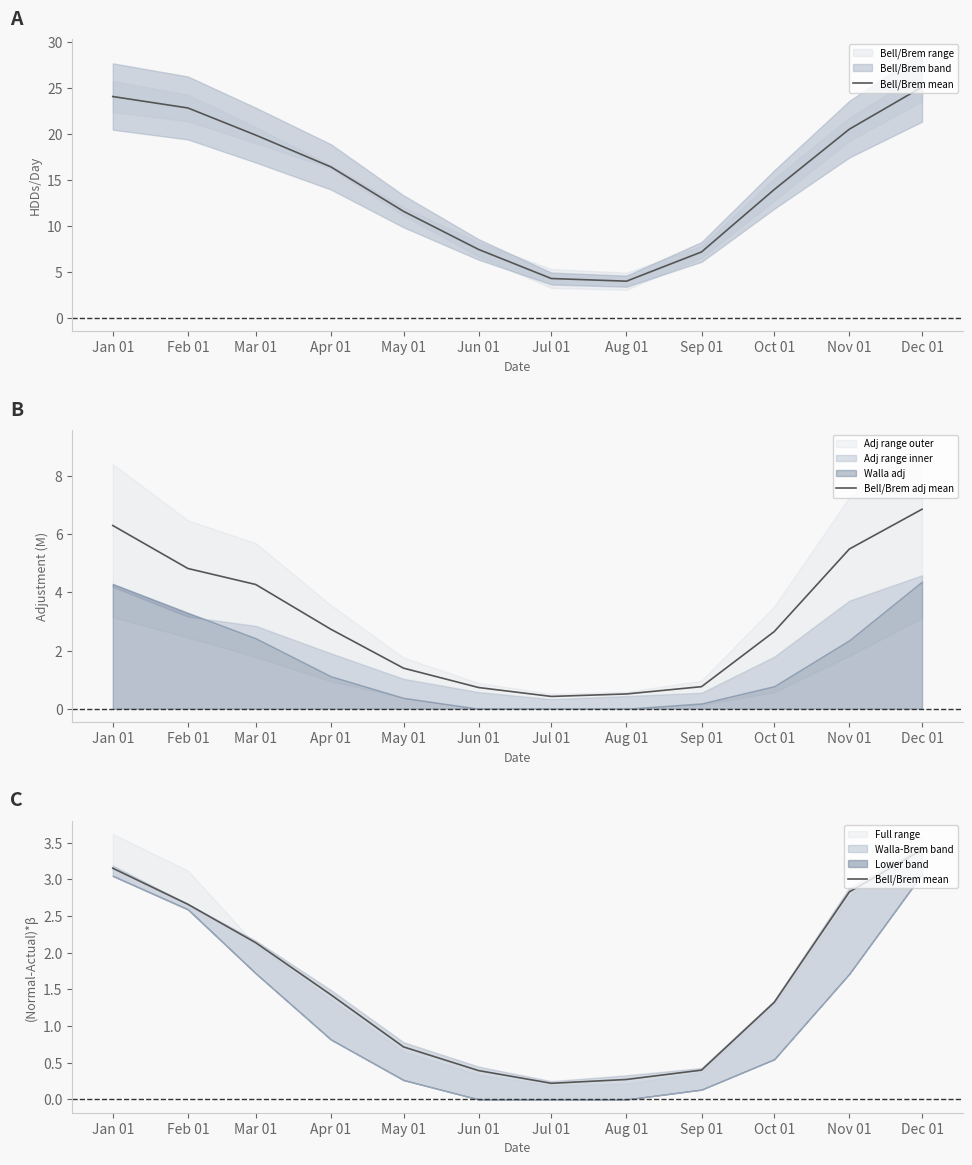

List the labels in order of Bell/Brem adj mean value, largest first.

Dec 01, Jan 01, Nov 01, Feb 01, Mar 01, Apr 01, Oct 01, May 01, Sep 01, Jun 01, Aug 01, Jul 01